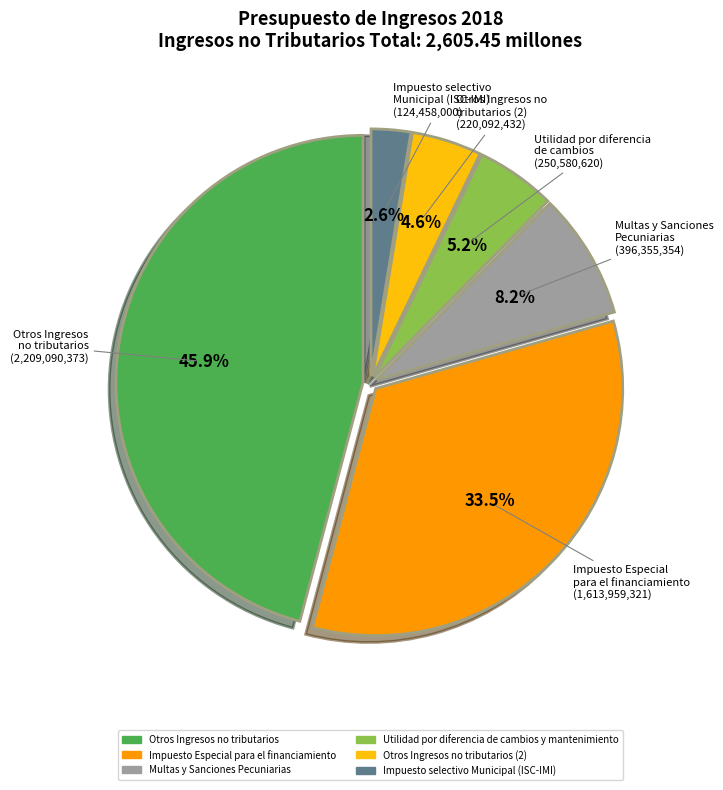

How many segments does this pie chart have?

6